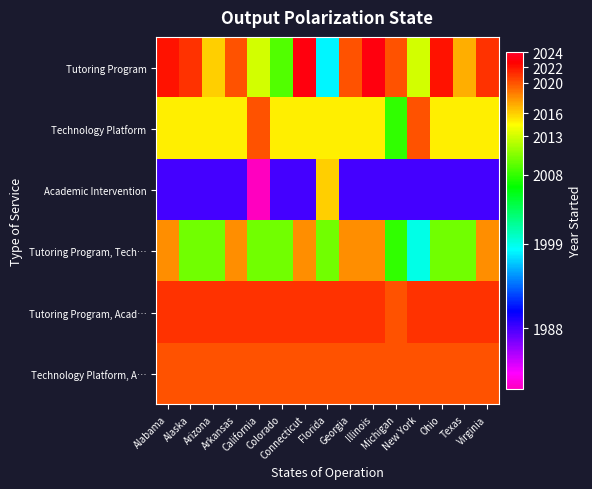

Reading left to right, what are all the values shown in this chart?

Tutoring Program: Alabama=2022	Alaska=2021	Arizona=2016	Arkansas=2020	California=2013	Colorado=2009	Connecticut=2023	Florida=1998	Georgia=2020	Illinois=2023	Michigan=2020	New York=2013	Ohio=2022	Texas=2017	Virginia=2021
Technology Platform: Alabama=2015	Alaska=2015	Arizona=2015	Arkansas=2015	California=2020	Colorado=2015	Connecticut=2015	Florida=2015	Georgia=2015	Illinois=2015	Michigan=2008	New York=2020	Ohio=2015	Texas=2015	Virginia=2015
Academic Intervention: Alabama=1988	Alaska=1988	Arizona=1988	Arkansas=1988	California=1980	Colorado=1988	Connecticut=1988	Florida=2016	Georgia=1988	Illinois=1988	Michigan=1988	New York=1988	Ohio=1988	Texas=1988	Virginia=1988
Tutoring Program, Tech…: Alabama=2018	Alaska=2010	Arizona=2010	Arkansas=2018	California=2010	Colorado=2010	Connecticut=2018	Florida=2010	Georgia=2018	Illinois=2018	Michigan=2008	New York=1999	Ohio=2010	Texas=2010	Virginia=2018
Tutoring Program, Acad…: Alabama=2021	Alaska=2021	Arizona=2021	Arkansas=2021	California=2021	Colorado=2021	Connecticut=2021	Florida=2021	Georgia=2021	Illinois=2021	Michigan=2020	New York=2021	Ohio=2021	Texas=2021	Virginia=2021
Technology Platform, A…: Alabama=2020	Alaska=2020	Arizona=2020	Arkansas=2020	California=2020	Colorado=2020	Connecticut=2020	Florida=2020	Georgia=2020	Illinois=2020	Michigan=2020	New York=2020	Ohio=2020	Texas=2020	Virginia=2020